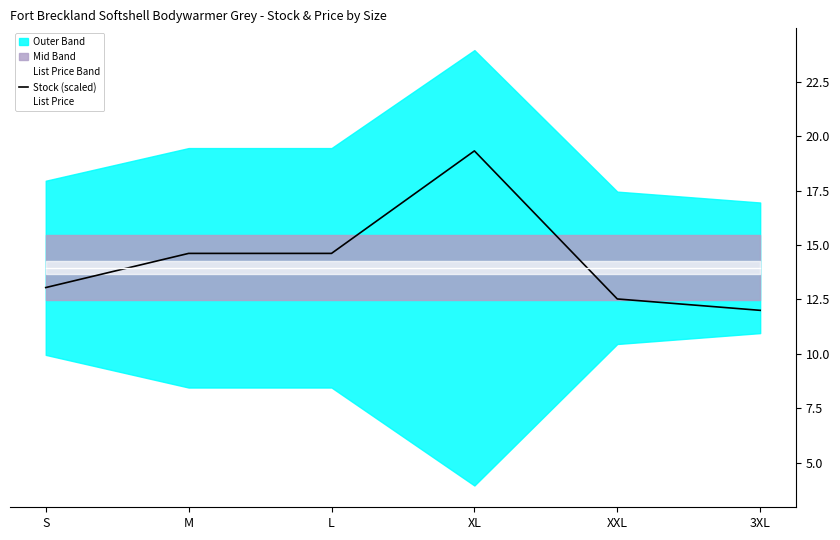

What is the minimum value for Stock (scaled)?

12.0